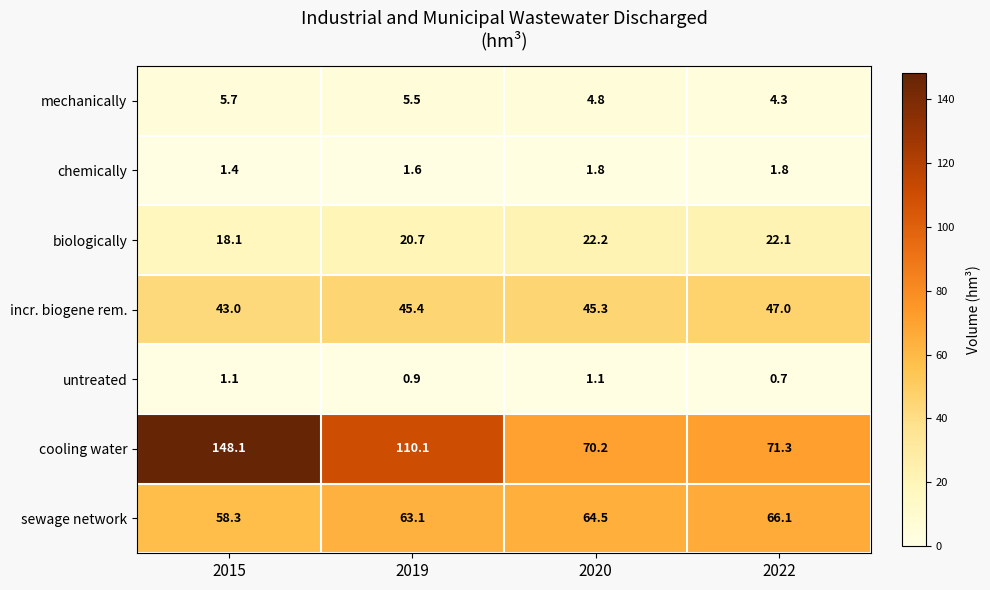

Reading left to right, what are all the values shown in this chart?

mechanically: 2015=5.7	2019=5.5	2020=4.8	2022=4.3
chemically: 2015=1.4	2019=1.6	2020=1.8	2022=1.8
biologically: 2015=18.1	2019=20.7	2020=22.2	2022=22.1
incr. biogene rem.: 2015=43.0	2019=45.4	2020=45.3	2022=47.0
untreated: 2015=1.1	2019=0.9	2020=1.1	2022=0.7
cooling water: 2015=148.1	2019=110.1	2020=70.2	2022=71.3
sewage network: 2015=58.3	2019=63.1	2020=64.5	2022=66.1